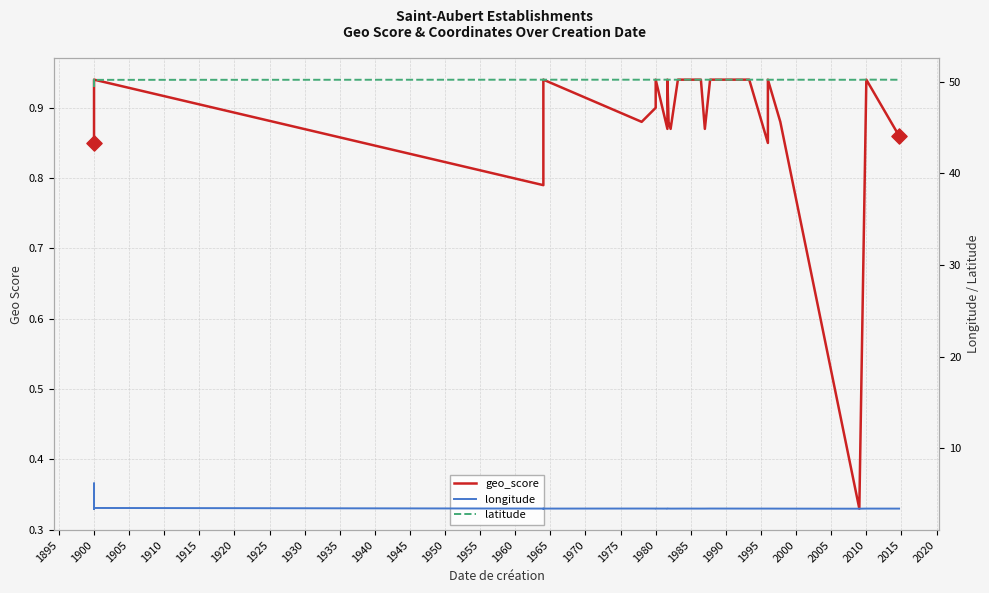

Is the value of geo_score at 29 greater than the value of latitude at 1935?

No